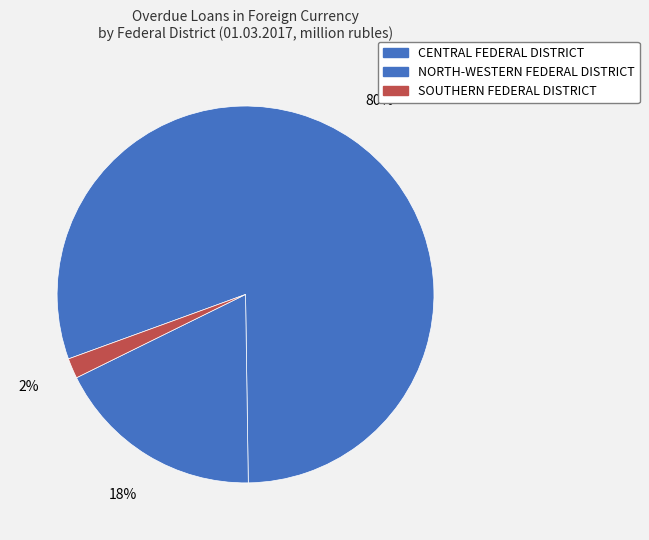

What portion of the pie excludes SOUTHERN FEDERAL DISTRICT?

98.3%